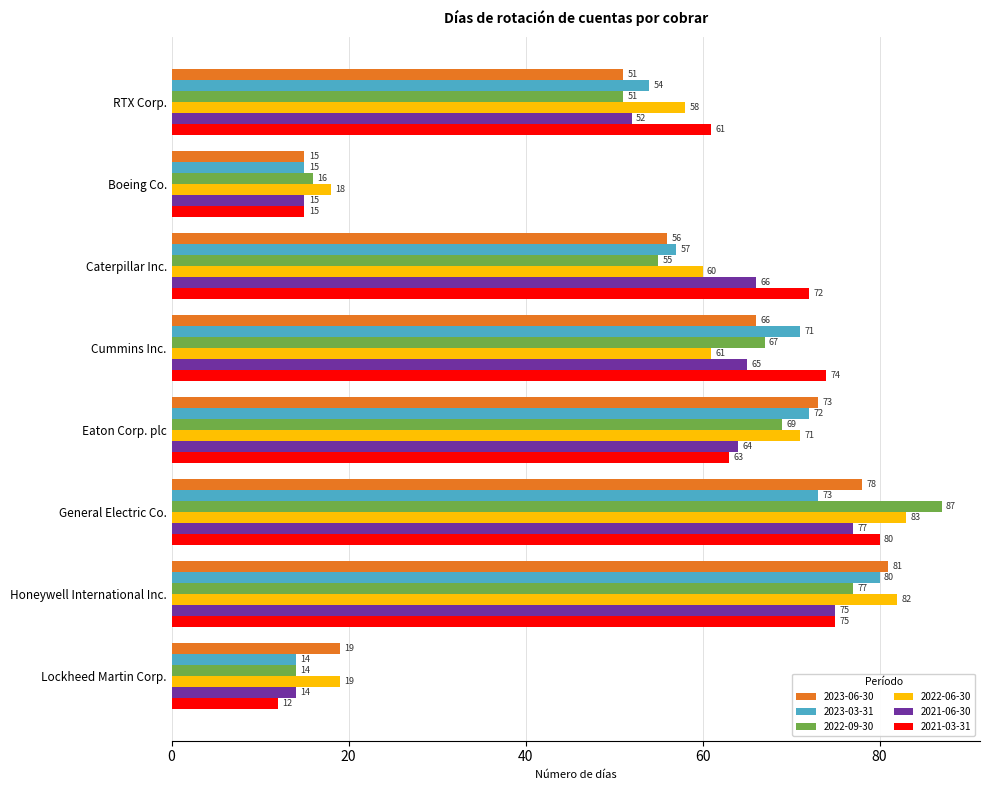

How many distinct data groups are displayed?

6